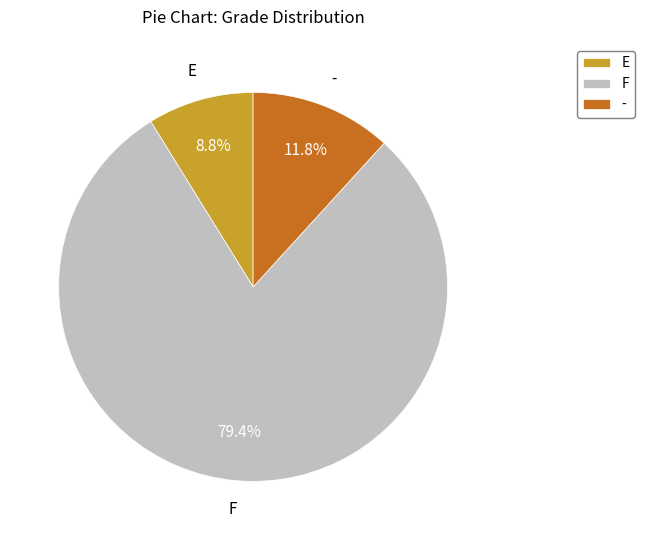

How many slices are in this pie chart?

3